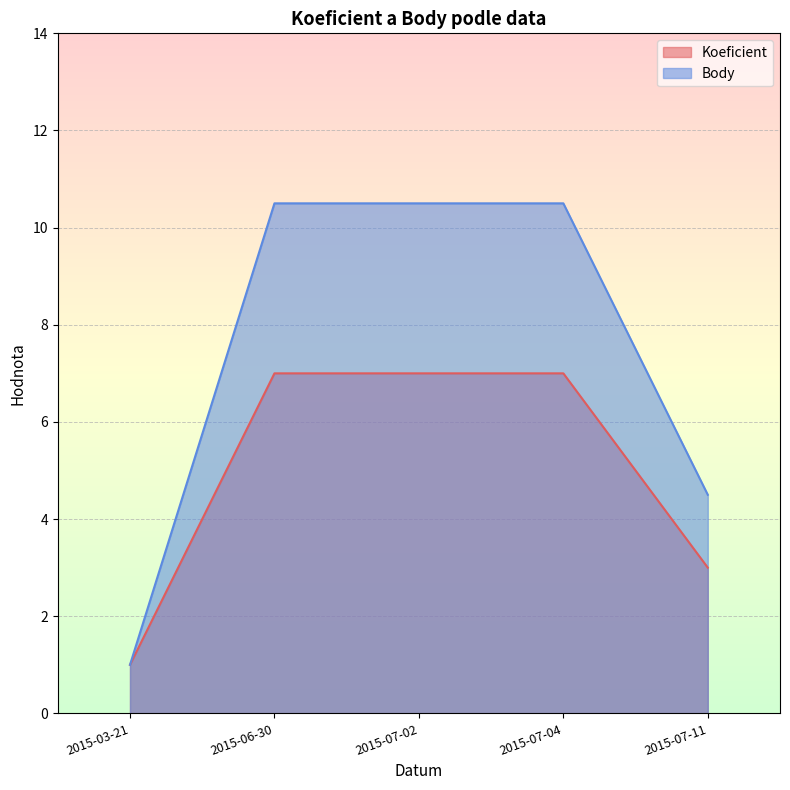

The Body series shows 10.5 at 2015-06-30. True or false?

True